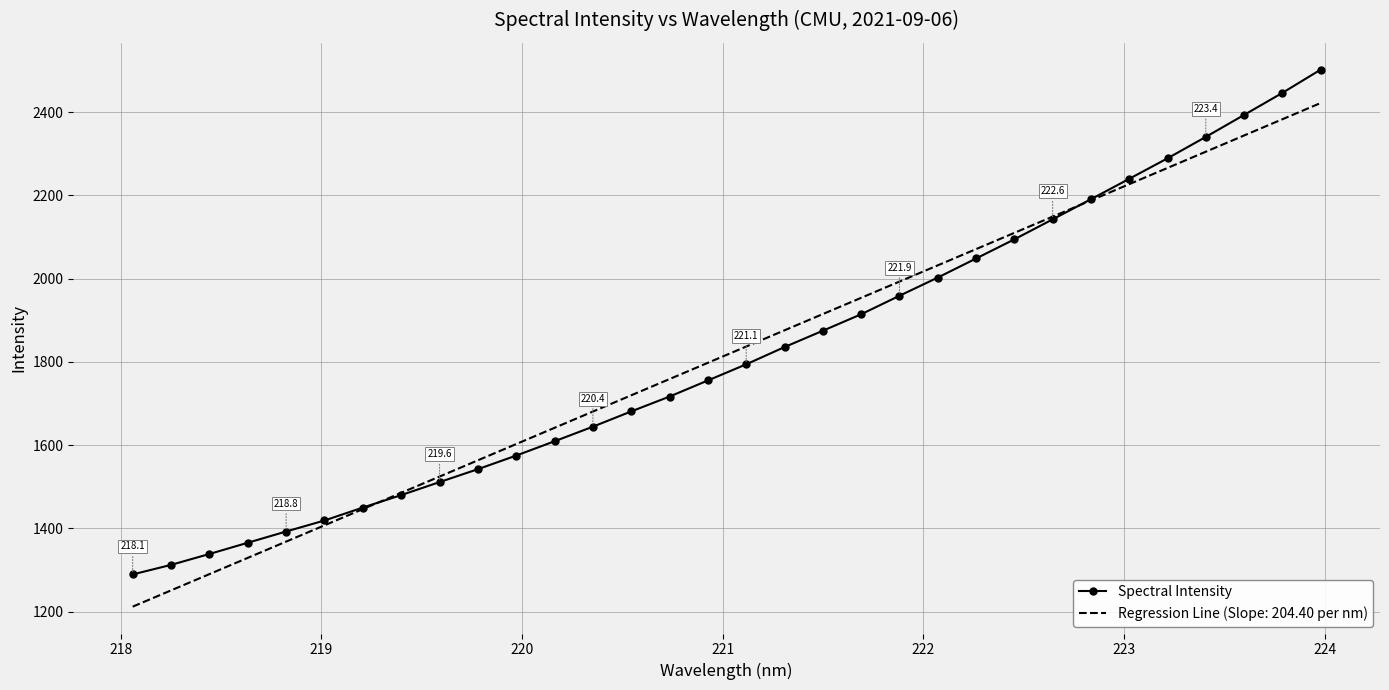

Rank the series by their maximum value, from highest to lowest.

Spectral Intensity, Regression Line (Slope: 204.40 per nm)